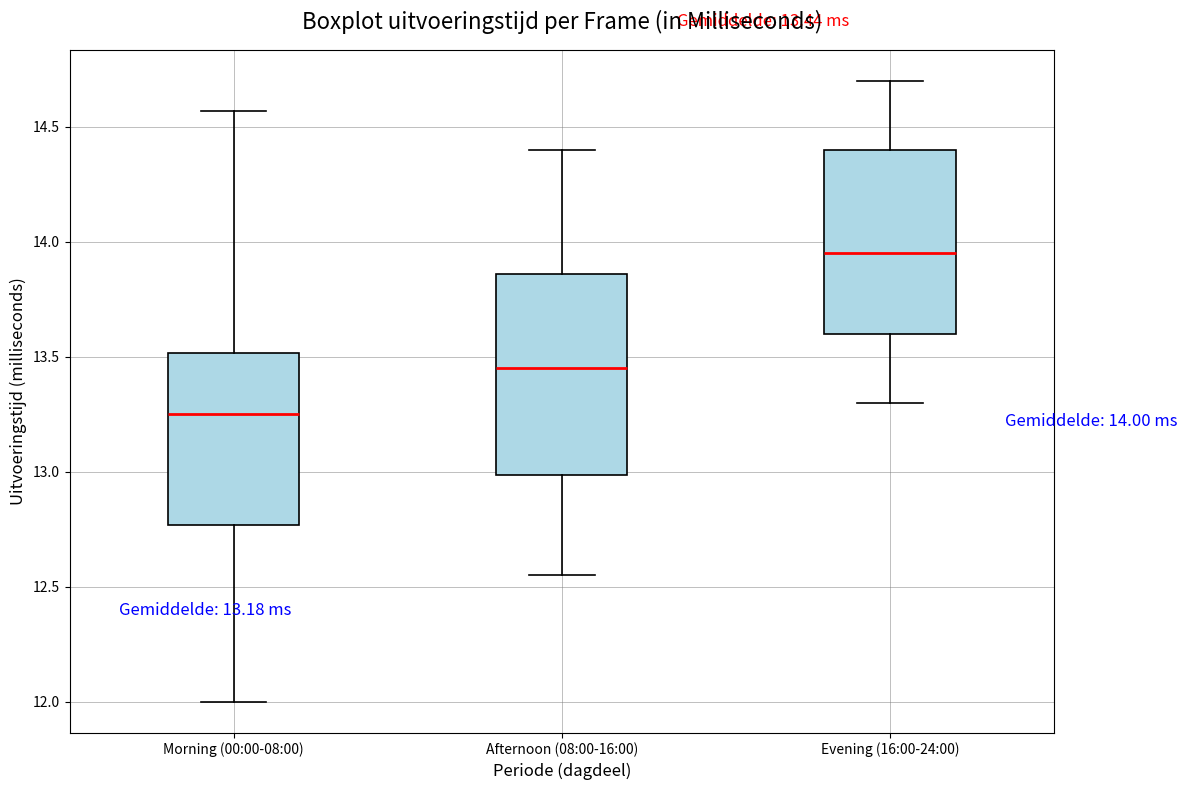

Comparing the boxes themselves (not the whiskers), which one is the tallest?

Afternoon (08:00-16:00)